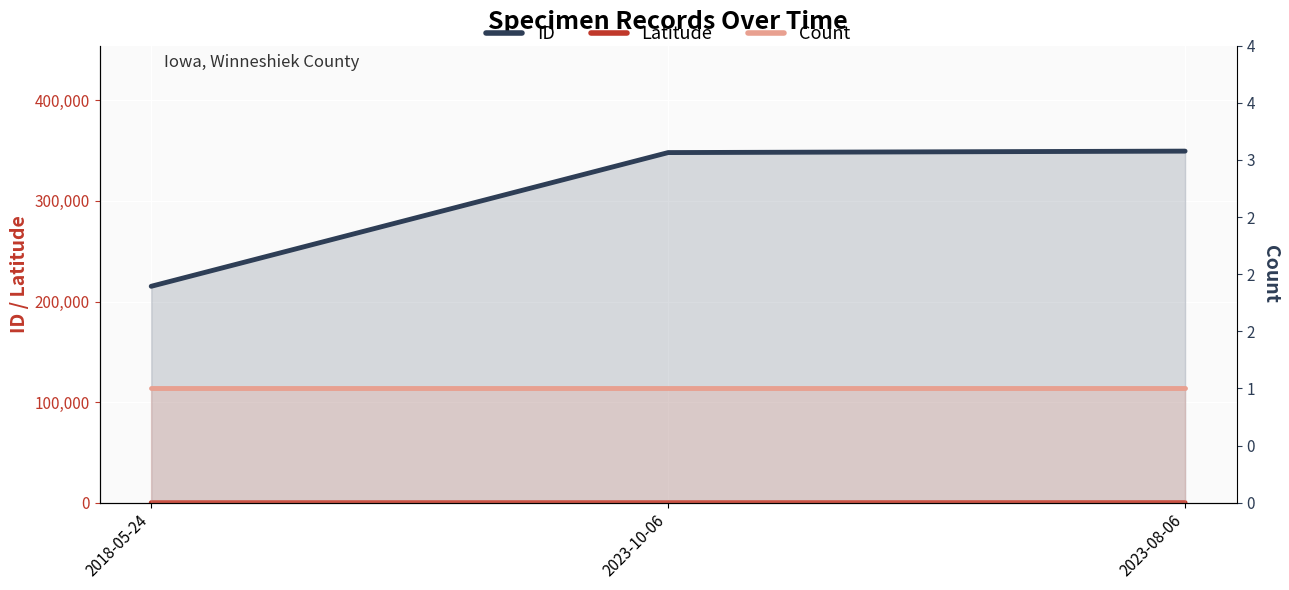

How many lines are shown in the chart?

3